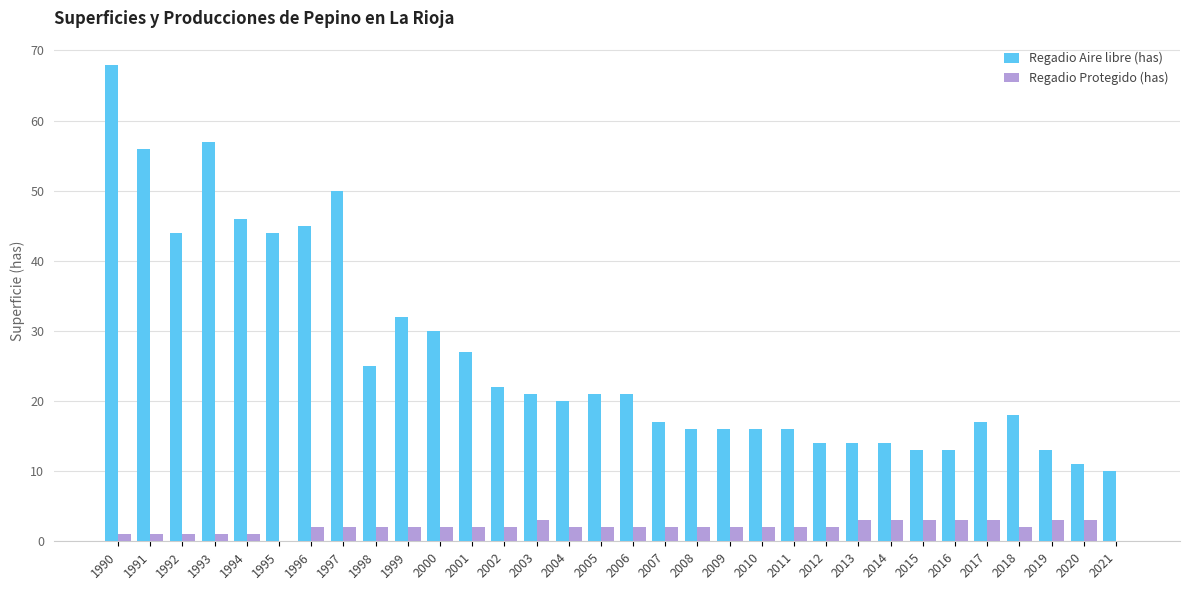

How many data points does each series have?

32